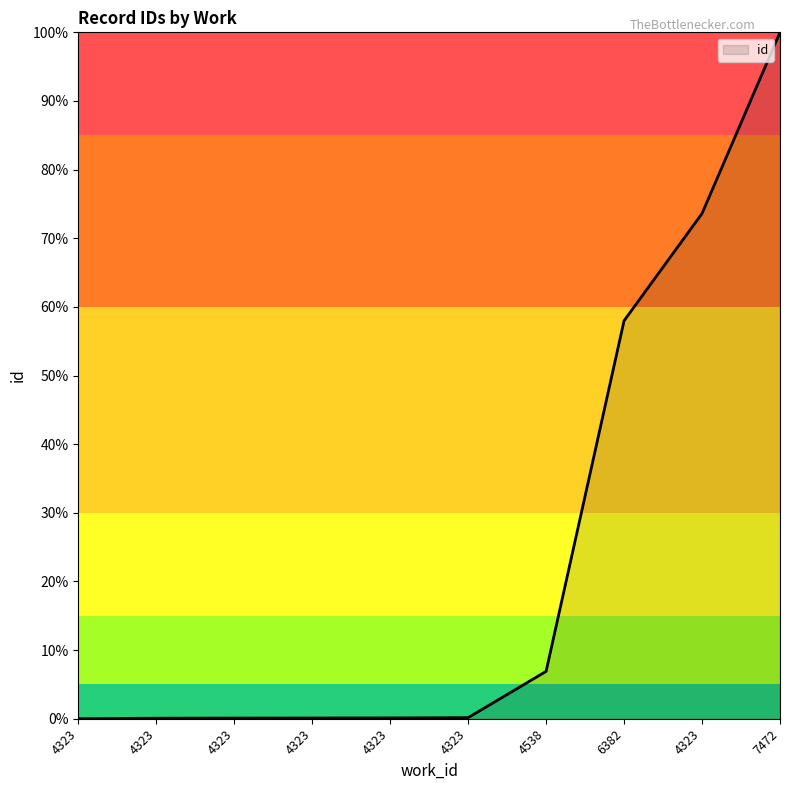

How many lines are shown in the chart?

1